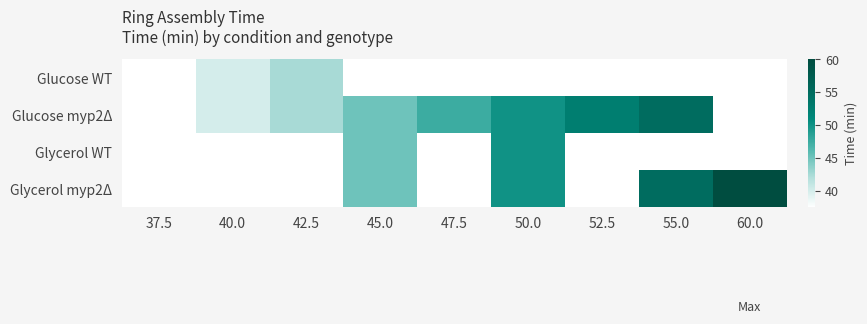

Count the number of categories in the chart.

9